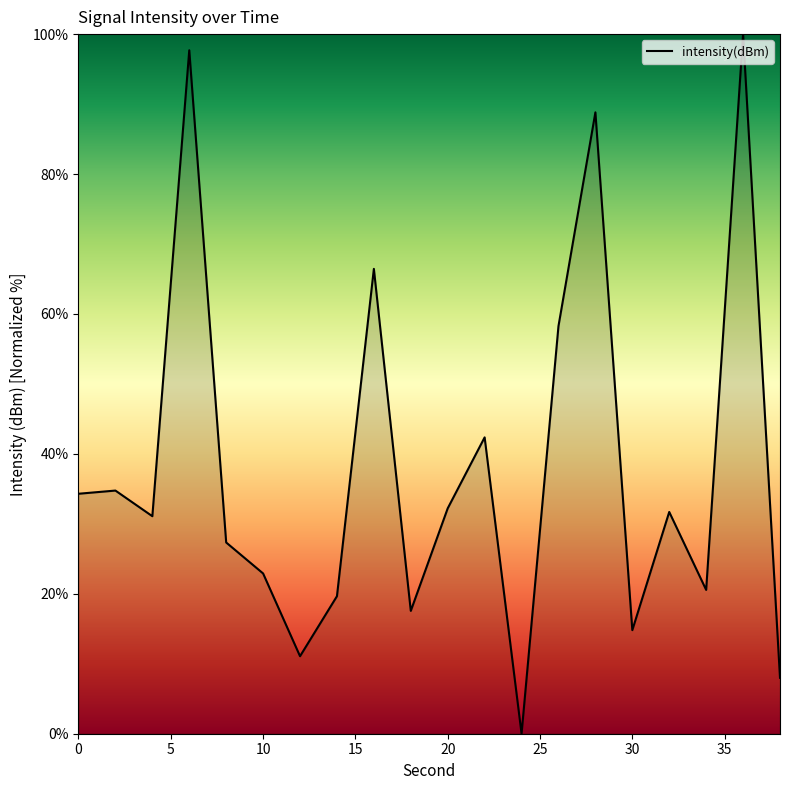

What is the maximum value shown in the chart?

100.0